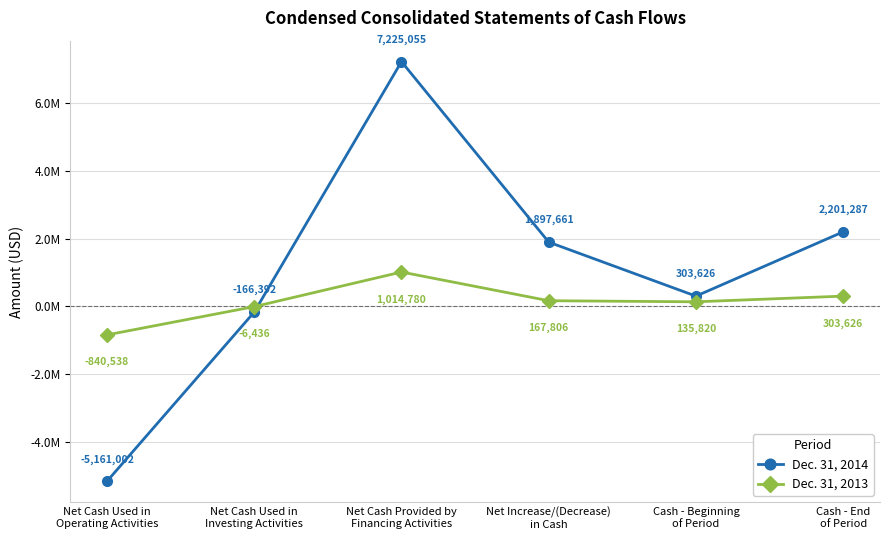

What value does the Dec. 31, 2013 series have at Cash - Beginning
of Period?

135820